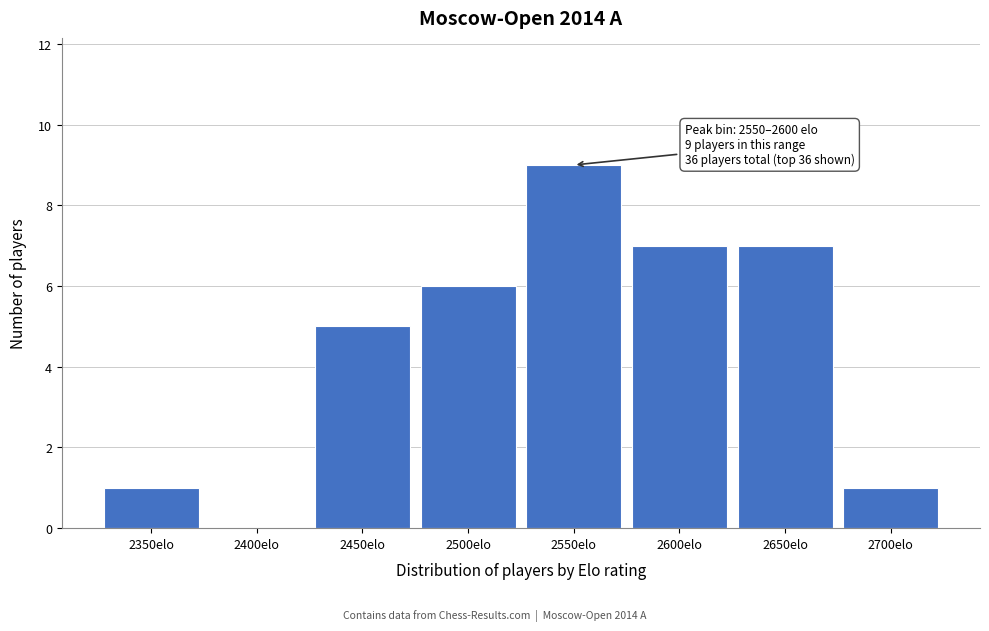

Reading right to left, what are all the values shown in this chart?

2700elo=1	2650elo=7	2600elo=7	2550elo=9	2500elo=6	2450elo=5	2400elo=0	2350elo=1